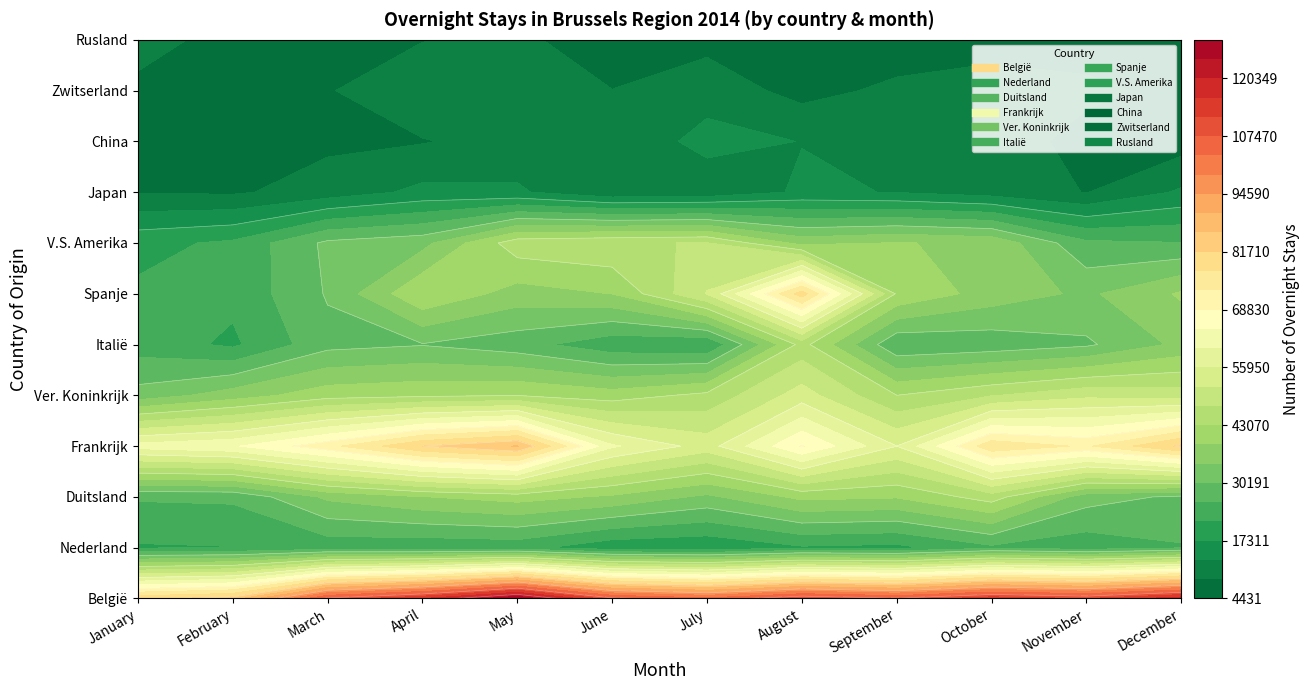

Which series has the largest total across all categories?

België